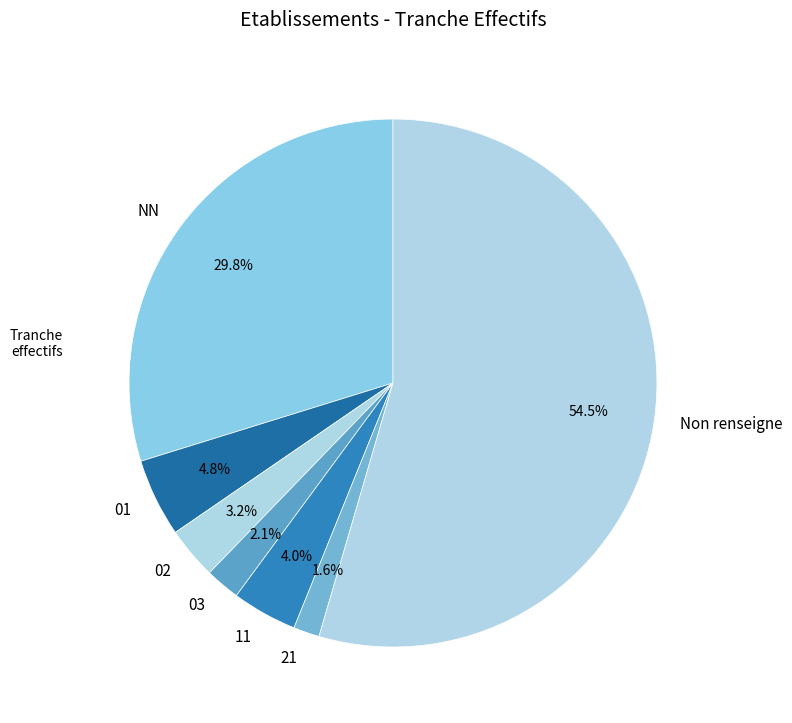

What percentage is the 21 slice, to the nearest percent?

2%